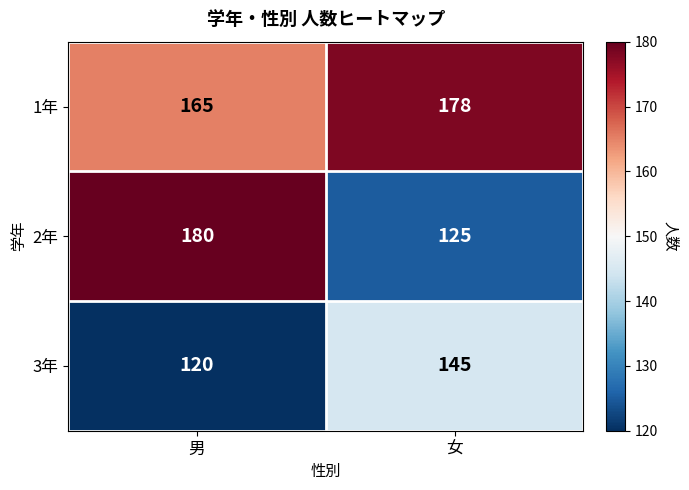

What value does the 3年 series have at 男?

120